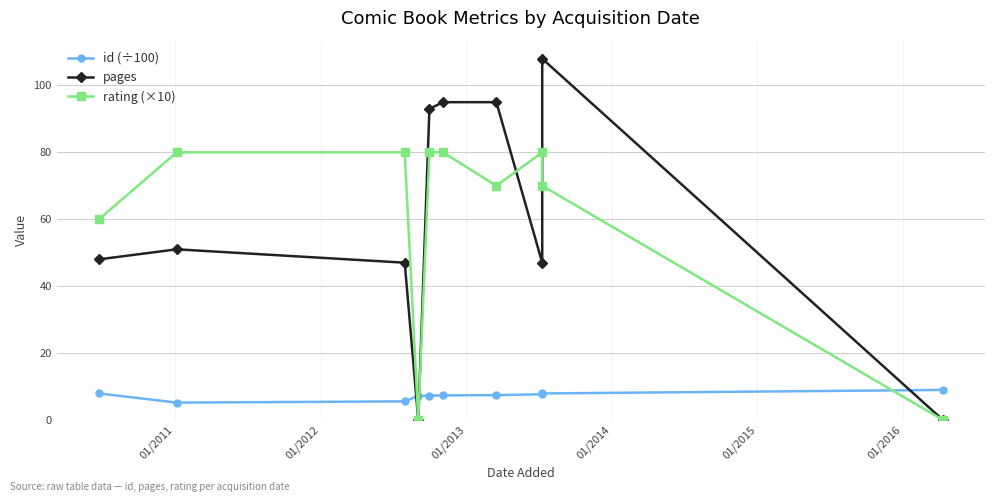

What is the difference between the maximum and second lowest values in the pages series?

108.0